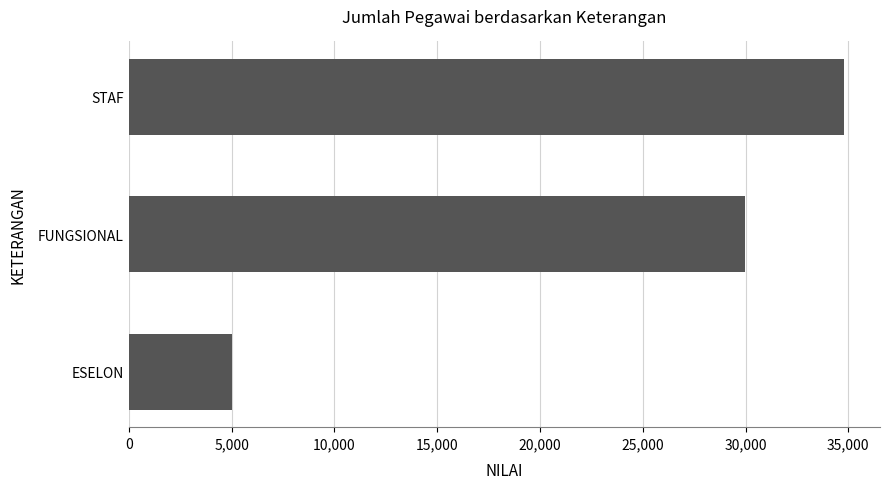

What is the difference between the maximum and minimum values?

29763